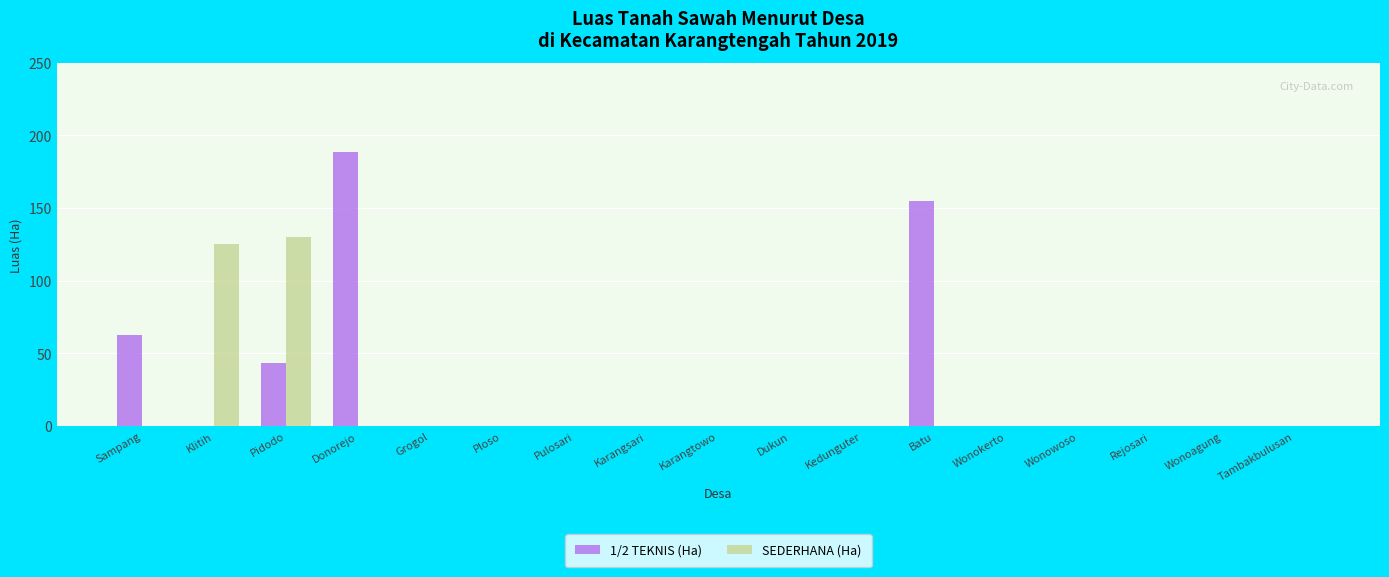

At which category is the sum across all series the highest?

Donorejo